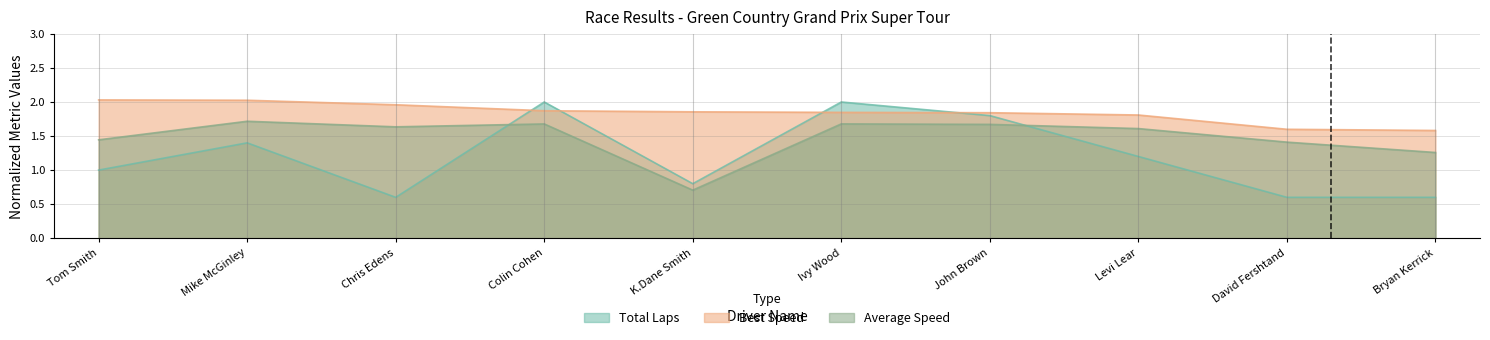

After their last crossing, which series has the higher values: Best Lap time or Total Laps?

Best Lap time